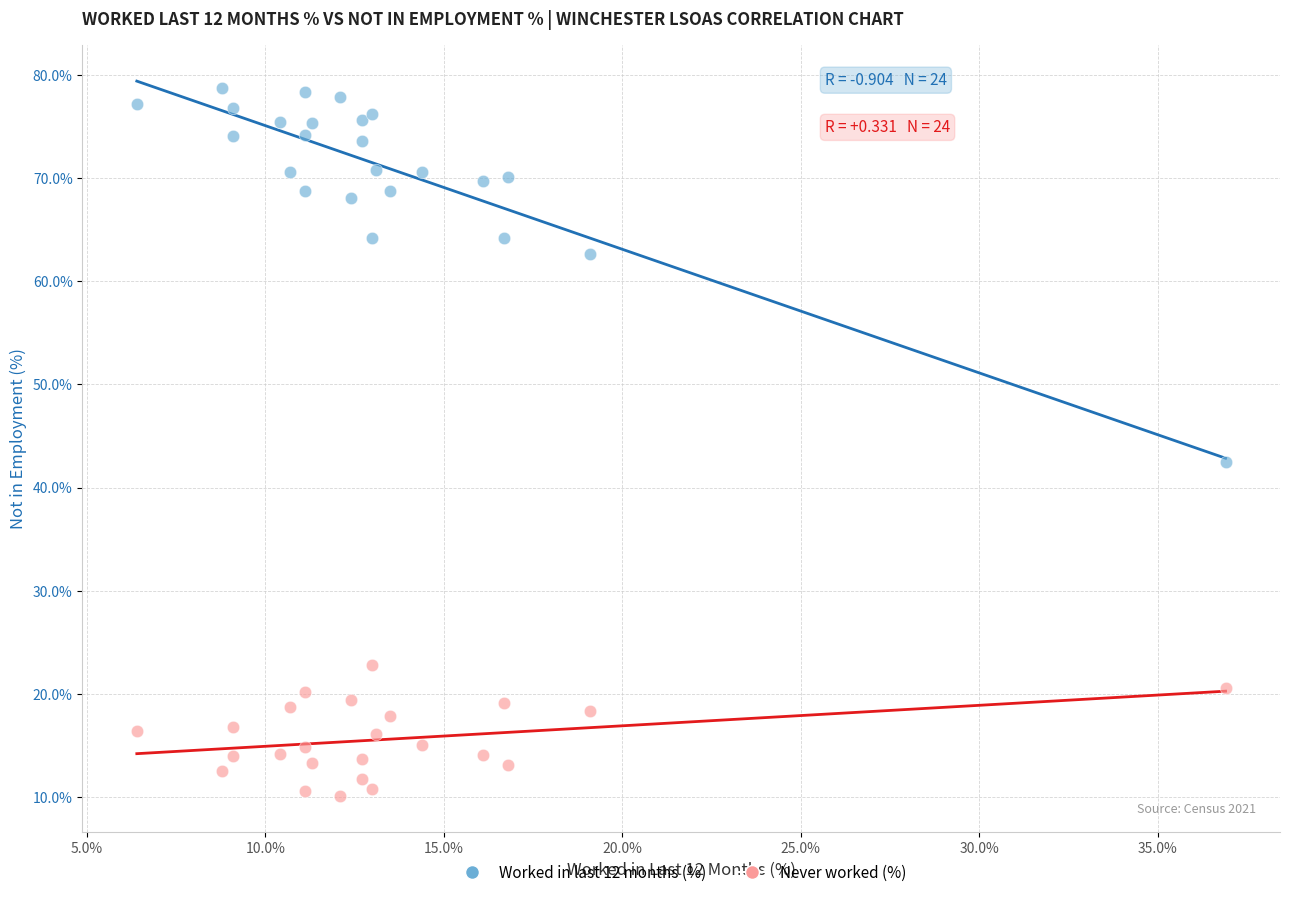

Which series reaches the minimum Y coordinate?

Never worked (%)